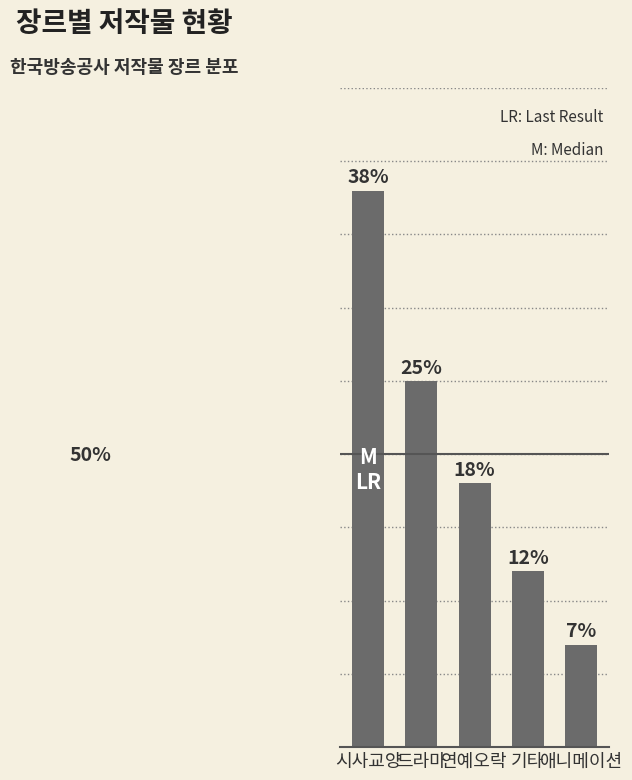

At which label is the value closest to 22?

드라마